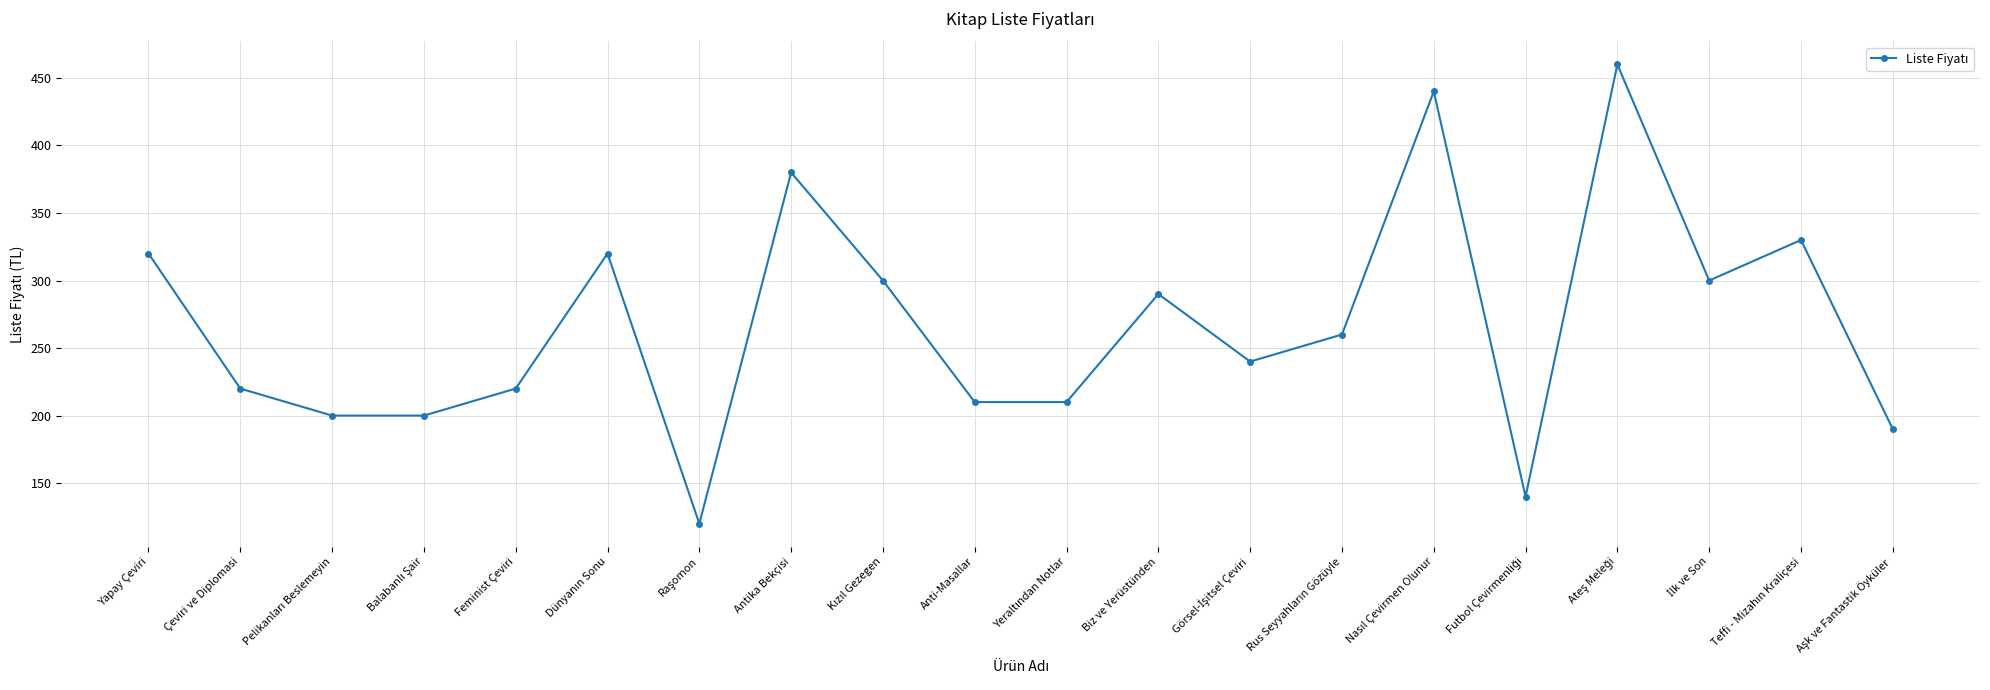

What is the maximum value shown in the chart?

460